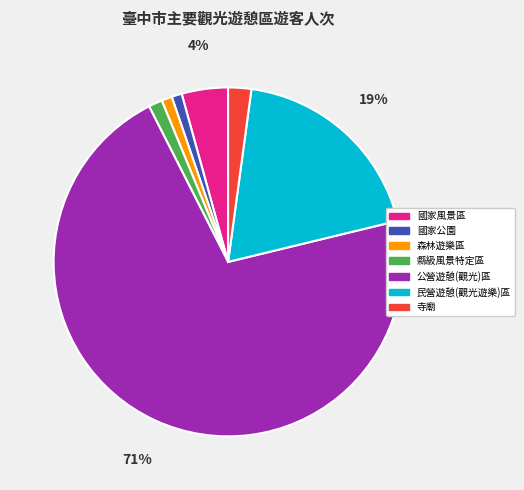

Is there a majority slice in this chart?

Yes